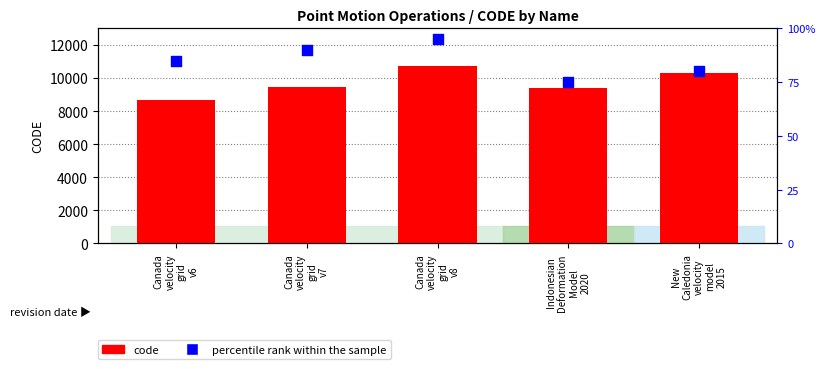

Which series has the largest total across all categories?

code